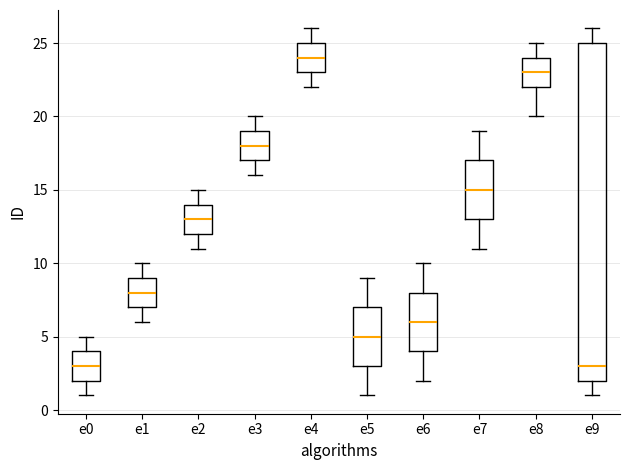

Reading left to right, transcribe this box plot: for each box, give where its median line is, the range the box spans, and where its two whiskers end, as read against the y-axis. The values are not printed on the chart, so give them approximately, as read against the axis.

e0: median 3, box 2 to 4, whiskers 1 to 5
e1: median 8, box 7 to 9, whiskers 6 to 10
e2: median 13, box 12 to 14, whiskers 11 to 15
e3: median 18, box 17 to 19, whiskers 16 to 20
e4: median 24, box 23 to 25, whiskers 22 to 26
e5: median 5, box 3 to 7, whiskers 1 to 9
e6: median 6, box 4 to 8, whiskers 2 to 10
e7: median 15, box 13 to 17, whiskers 11 to 19
e8: median 23, box 22 to 24, whiskers 20 to 25
e9: median 3, box 2 to 25, whiskers 1 to 26